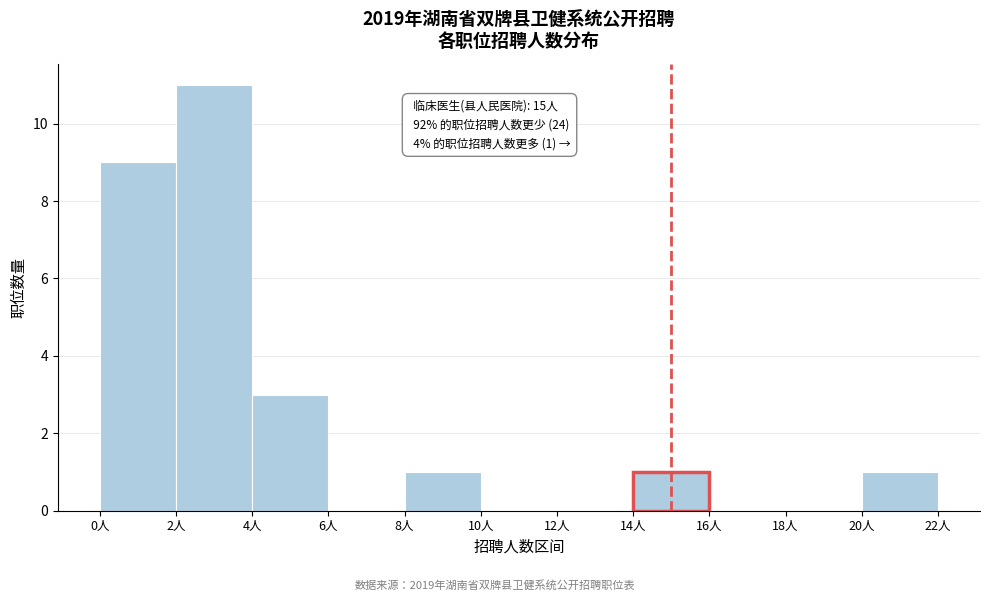

Over which range of the x-axis is the bar tallest?

2 to 4